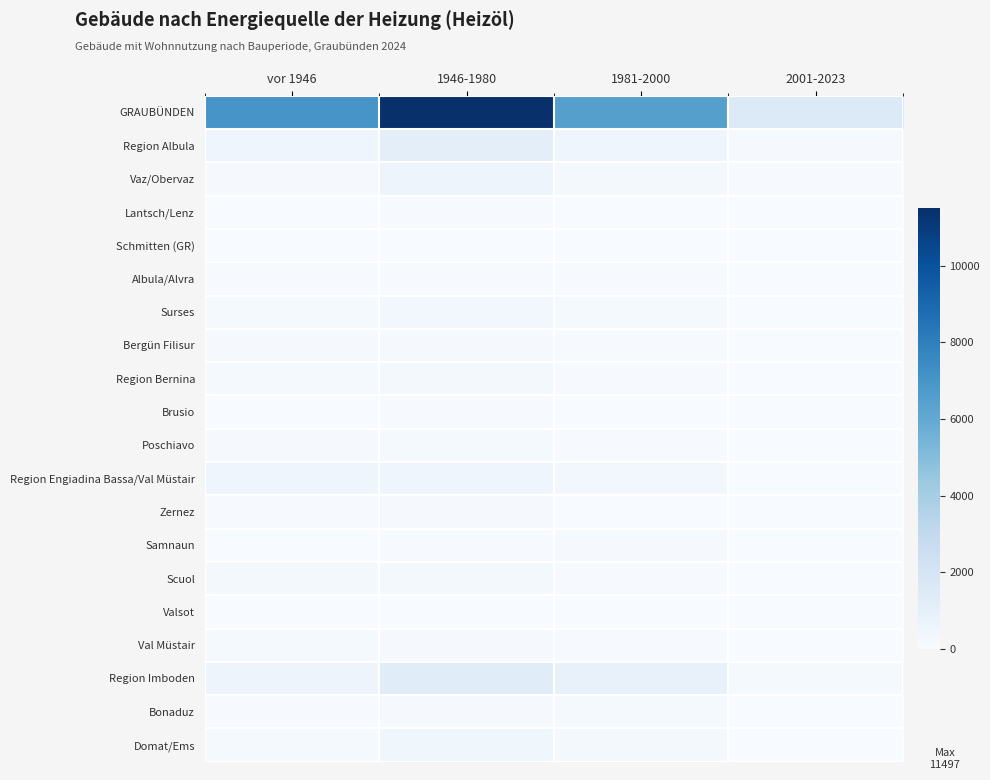

What is the maximum value shown in the chart?

11497